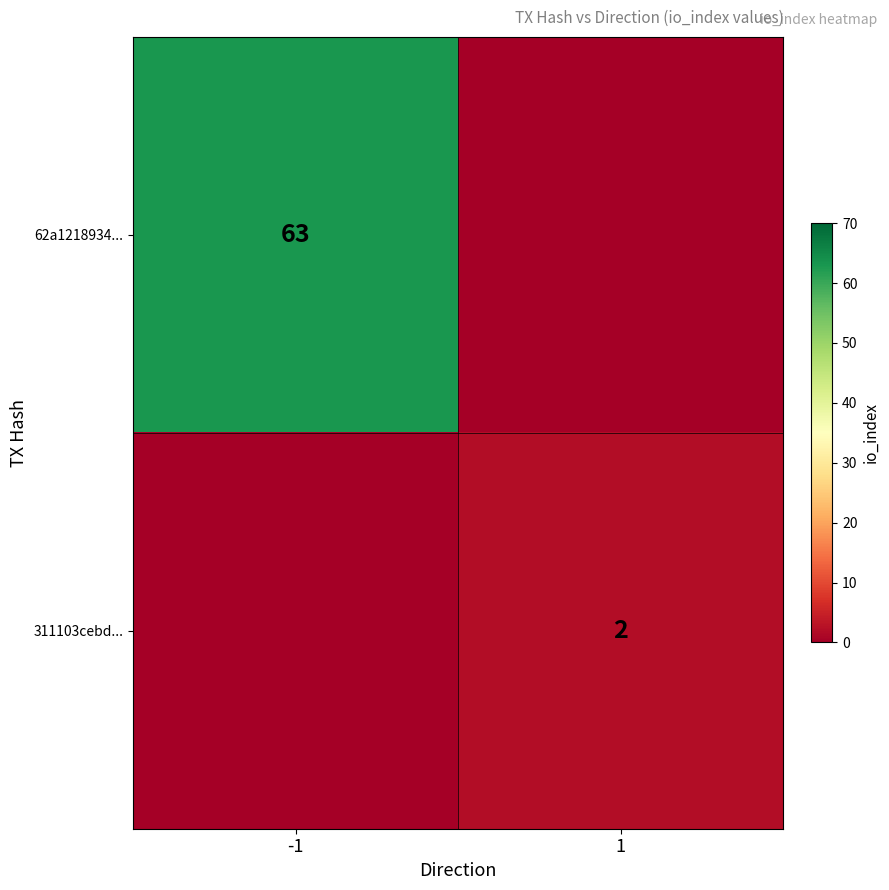

What is the difference between the highest and lowest values at 1?

2